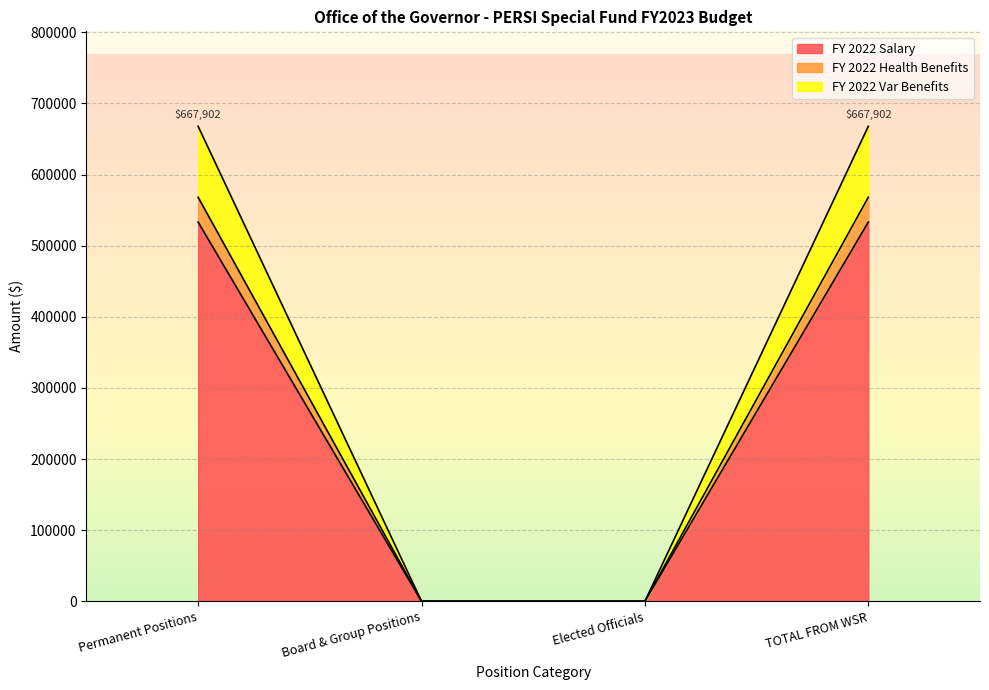

At which category is the sum across all series the highest?

Permanent Positions